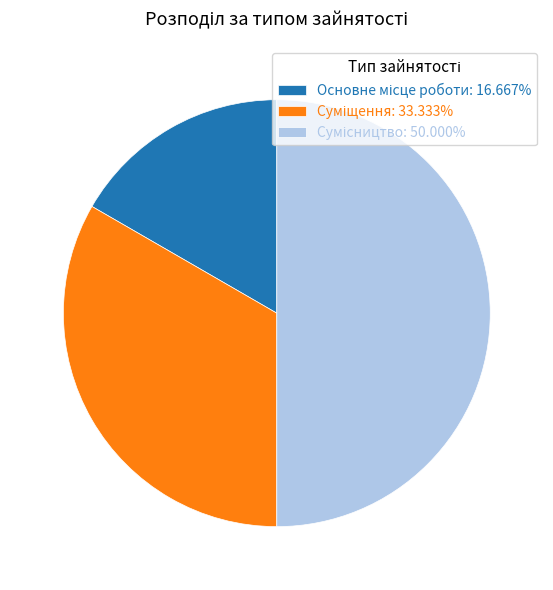

To the nearest percent, what percentage of the pie is Основне місце роботи?

17%